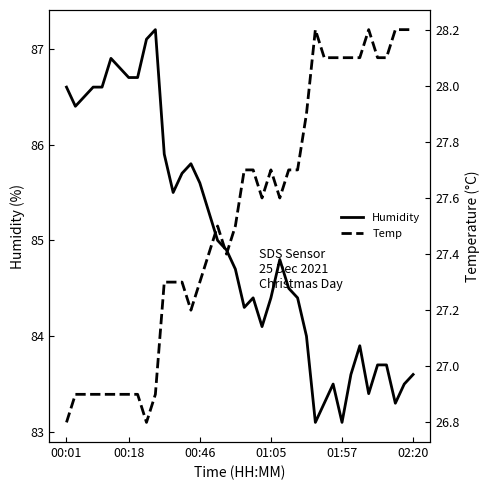

What is the total value across all series at 00:01?

113.4